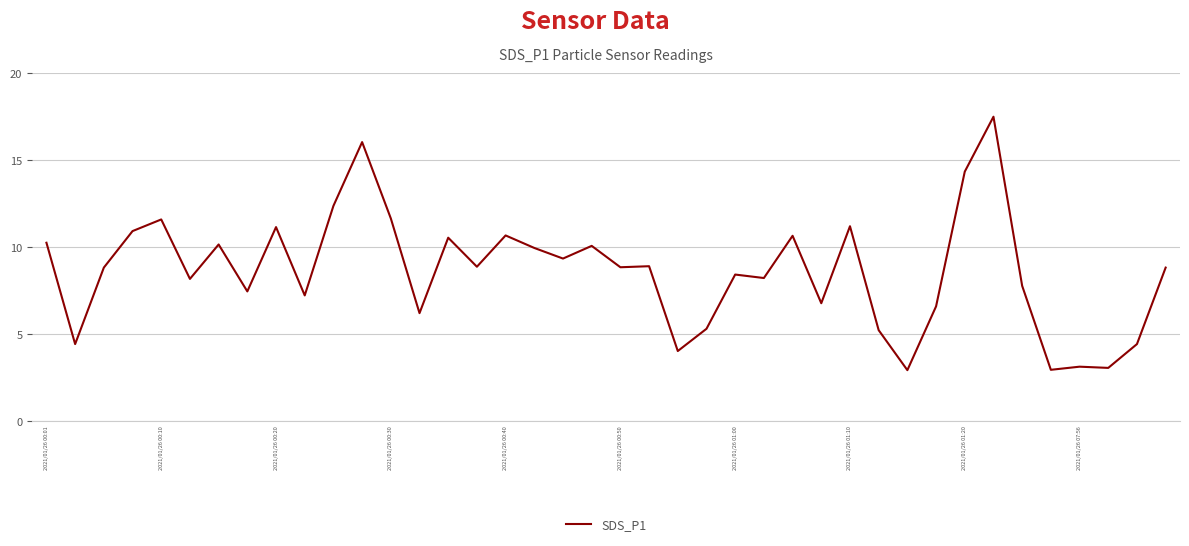

What is the minimum value shown in the chart?

2.9